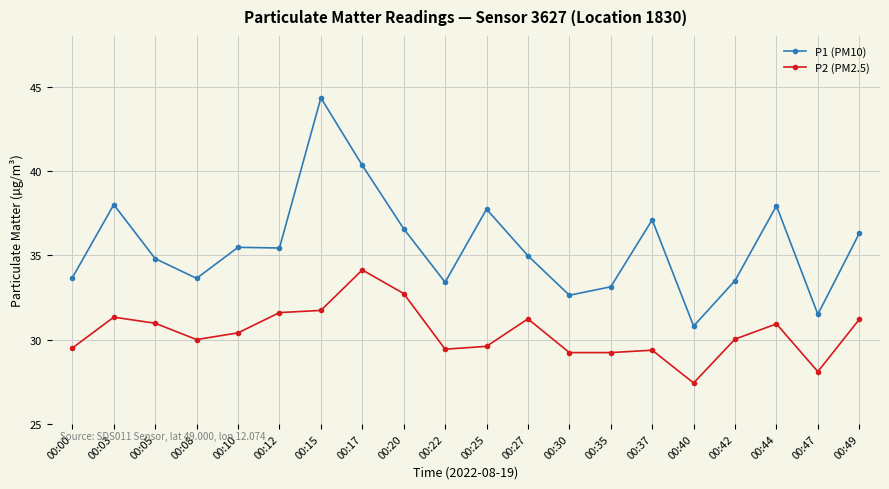

What is the average value of the P2 (PM2.5) series?

30.4